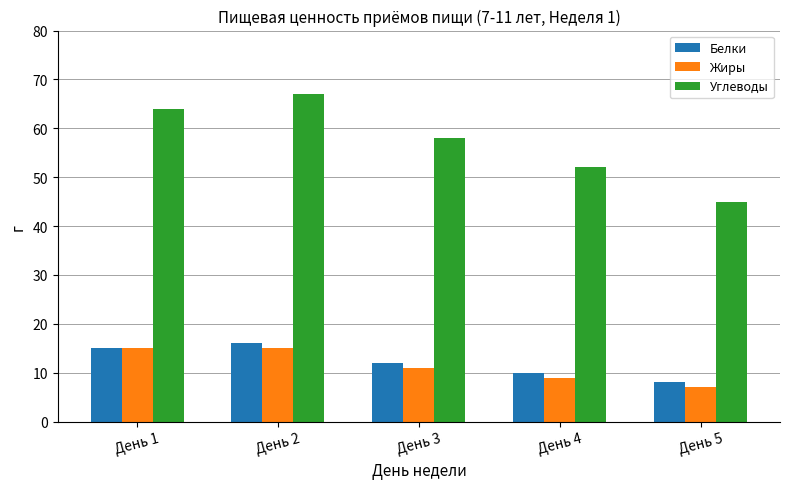

What is the maximum value for Жиры?

15